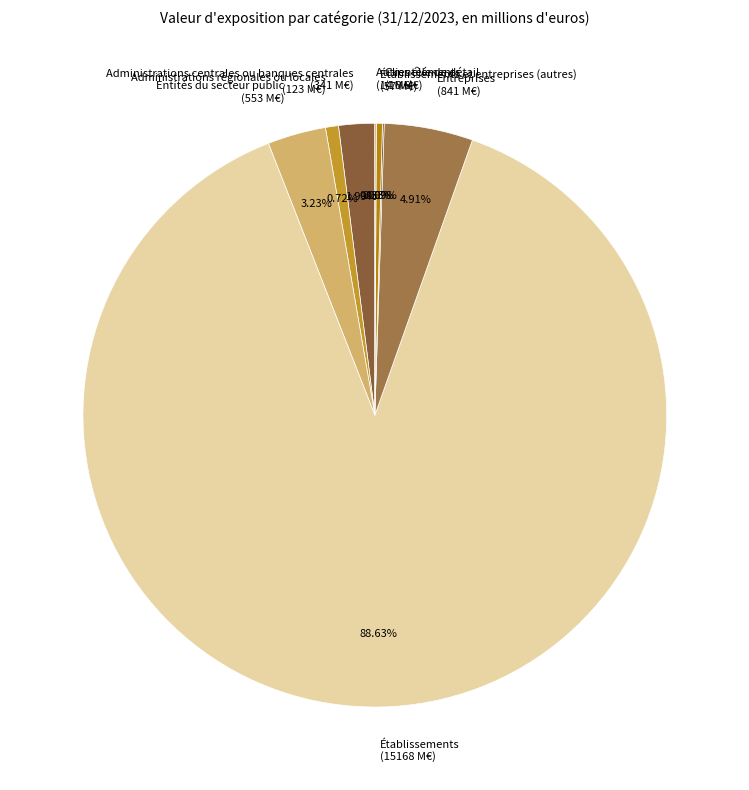

To the nearest percent, what is the average slice percentage?

12%